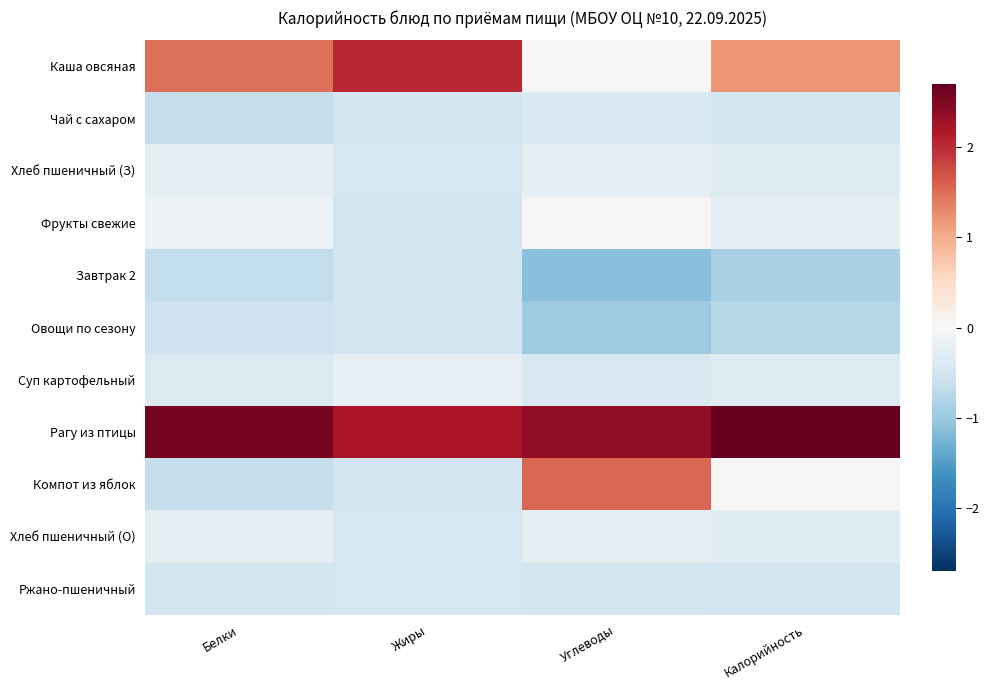

Reading right to left, what are all the values shown in this chart?

Каша овсяная: Калорийность=1.2	Углеводы=0.0	Жиры=2.0	Белки=1.5
Чай с сахаром: Калорийность=-0.5	Углеводы=-0.4	Жиры=-0.5	Белки=-0.7
Хлеб пшеничный (З): Калорийность=-0.3	Углеводы=-0.3	Жиры=-0.5	Белки=-0.3
Фрукты свежие: Калорийность=-0.2	Углеводы=0.0	Жиры=-0.5	Белки=-0.2
Завтрак 2: Калорийность=-0.9	Углеводы=-1.1	Жиры=-0.5	Белки=-0.7
Овощи по сезону: Калорийность=-0.8	Углеводы=-1.0	Жиры=-0.5	Белки=-0.5
Суп картофельный: Калорийность=-0.3	Углеводы=-0.4	Жиры=-0.2	Белки=-0.4
Рагу из птицы: Калорийность=2.7	Углеводы=2.4	Жиры=2.2	Белки=2.6
Компот из яблок: Калорийность=0.0	Углеводы=1.5	Жиры=-0.5	Белки=-0.6
Хлеб пшеничный (О): Калорийность=-0.3	Углеводы=-0.3	Жиры=-0.5	Белки=-0.3
Ржано-пшеничный: Калорийность=-0.5	Углеводы=-0.5	Жиры=-0.5	Белки=-0.5